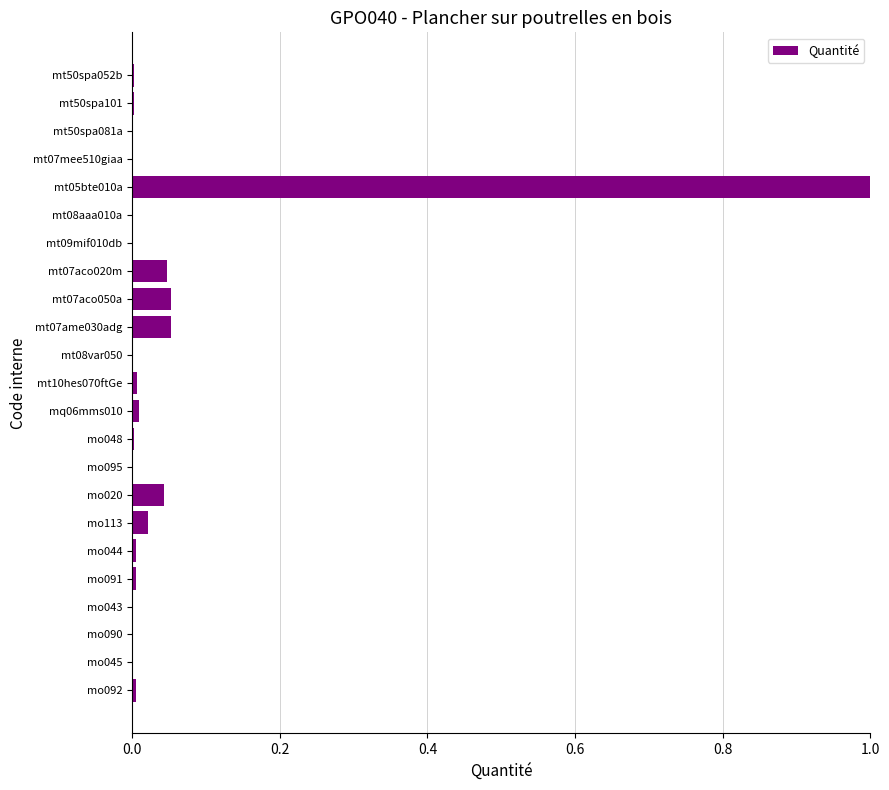

The value at mo048 is 0.0. True or false?

True